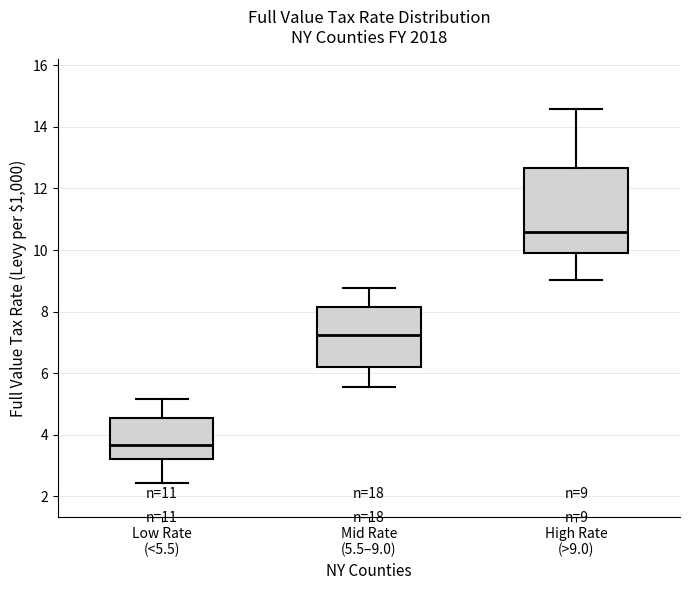

Which box's median line is the lowest?

Low Rate (<5.5)